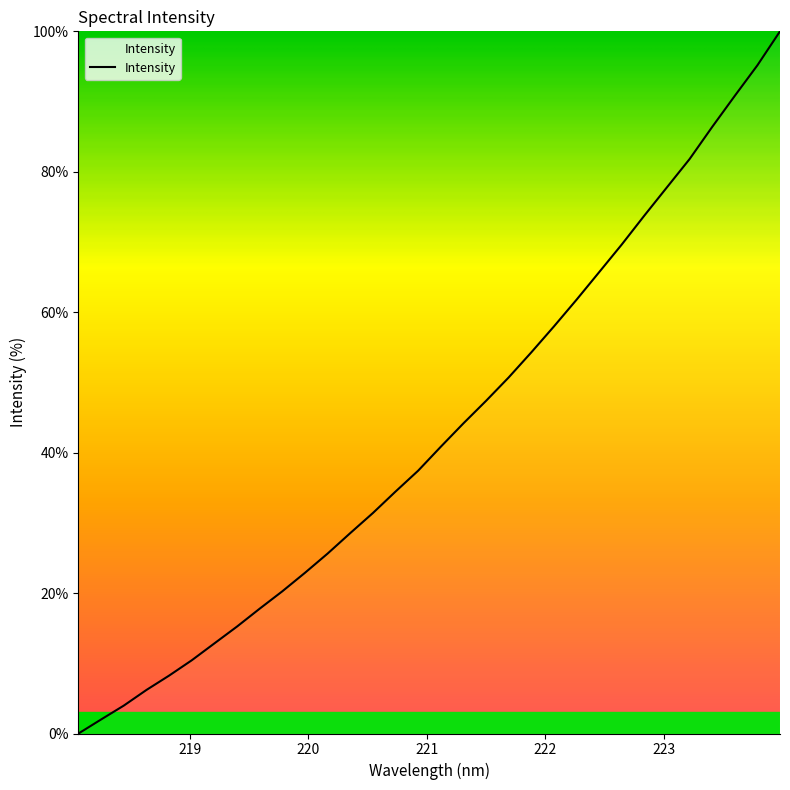

What is the sum of all values?

1375.5